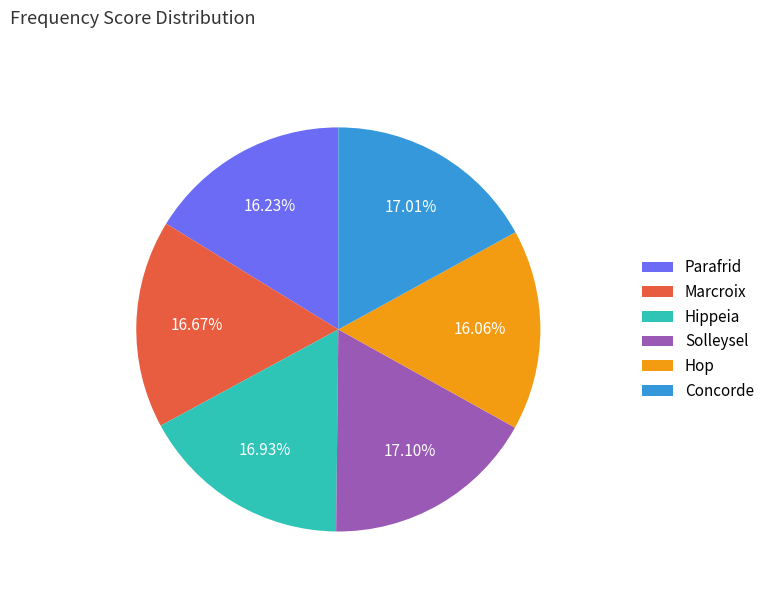

What percentage is the Marcroix slice, to the nearest percent?

17%